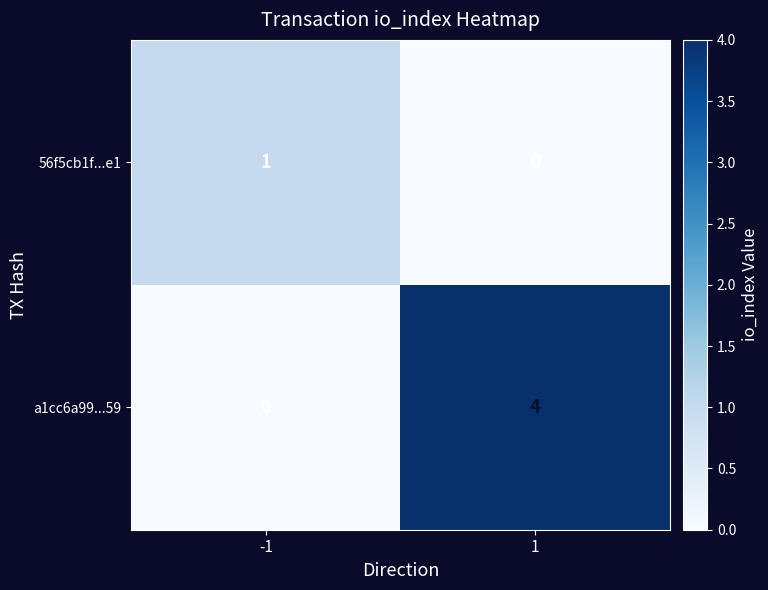

List the series in order of their peak value, lowest first.

56f5cb1f...e1, a1cc6a99...59